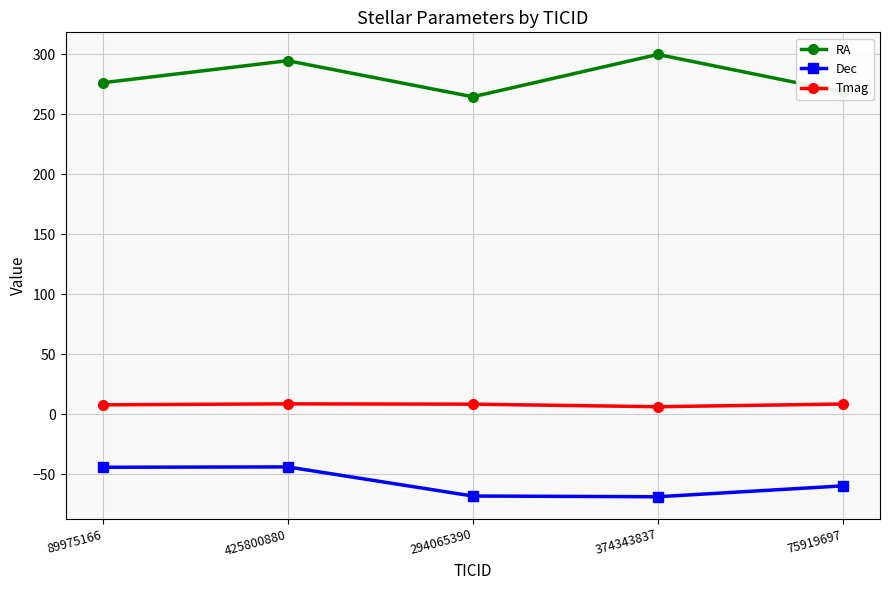

What is the label of the 1st point from the left?

89975166